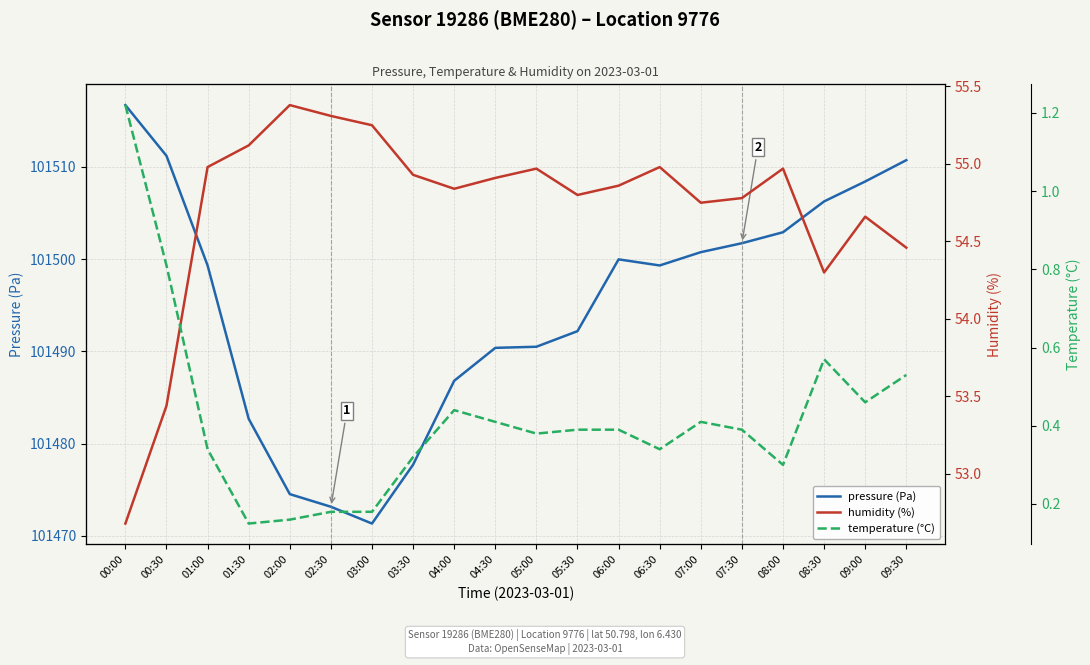

Reading left to right, list all the values displayed in this chart.

pressure (Pa): 101516.7	101511.2	101499.3	101482.7	101474.5	101473.2	101471.3	101477.7	101486.8	101490.4	101490.5	101492.2	101500.0	101499.3	101500.8	101501.7	101502.9	101506.2	101508.4	101510.7
humidity (%): 52.7	53.4	55.0	55.1	55.4	55.3	55.2	54.9	54.8	54.9	55.0	54.8	54.9	55.0	54.8	54.8	55.0	54.3	54.7	54.5
temperature (°C): 1.2	0.8	0.3	0.1	0.2	0.2	0.2	0.3	0.4	0.4	0.4	0.4	0.4	0.3	0.4	0.4	0.3	0.6	0.5	0.5